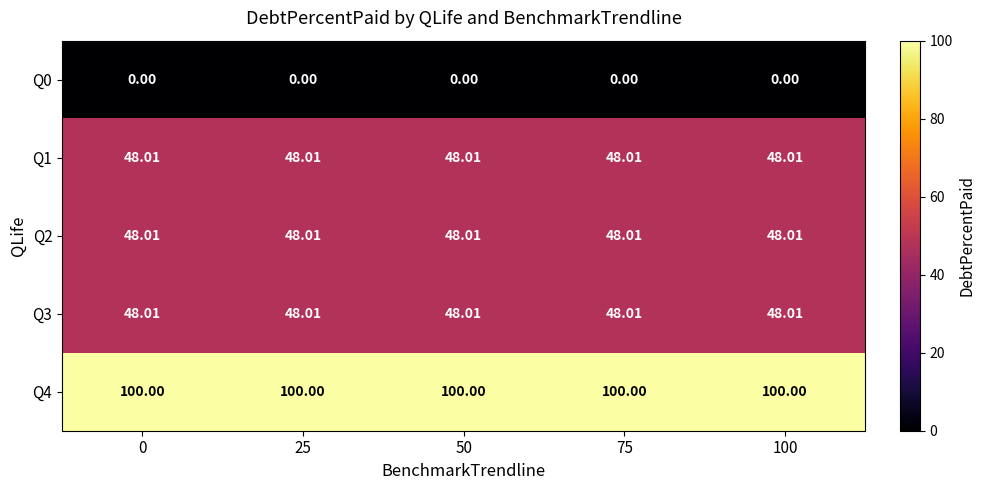

What is the total value across all series at 25?

244.0